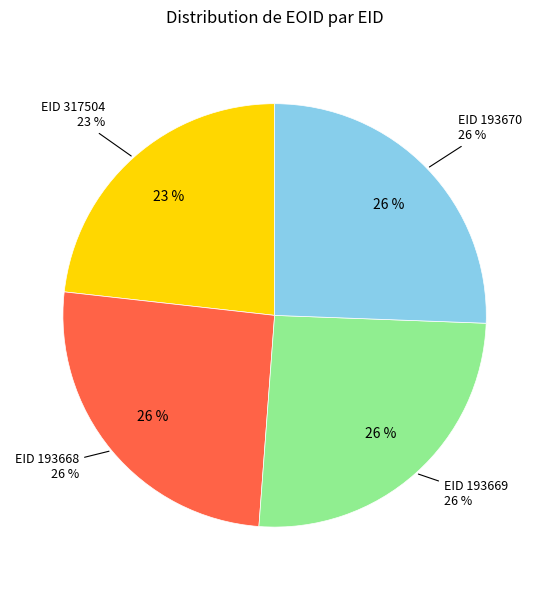

To the nearest percent, what is the combined percentage of 193669 and 193670?

51%